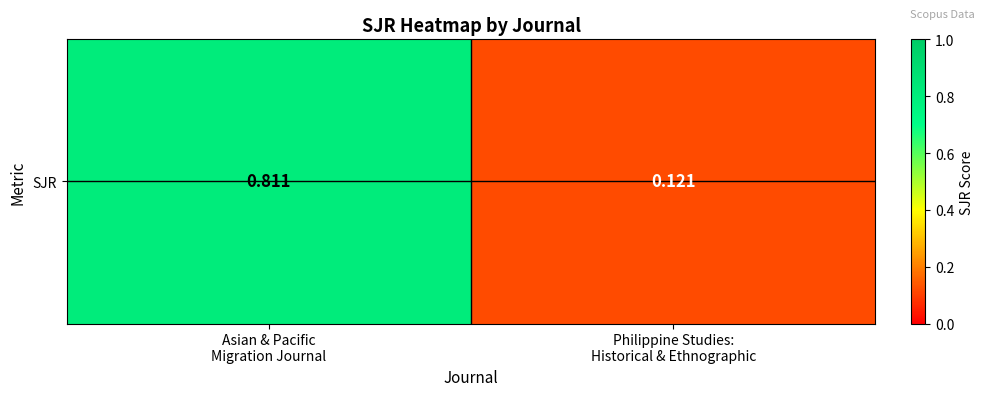

What is the minimum value shown in the chart?

0.1